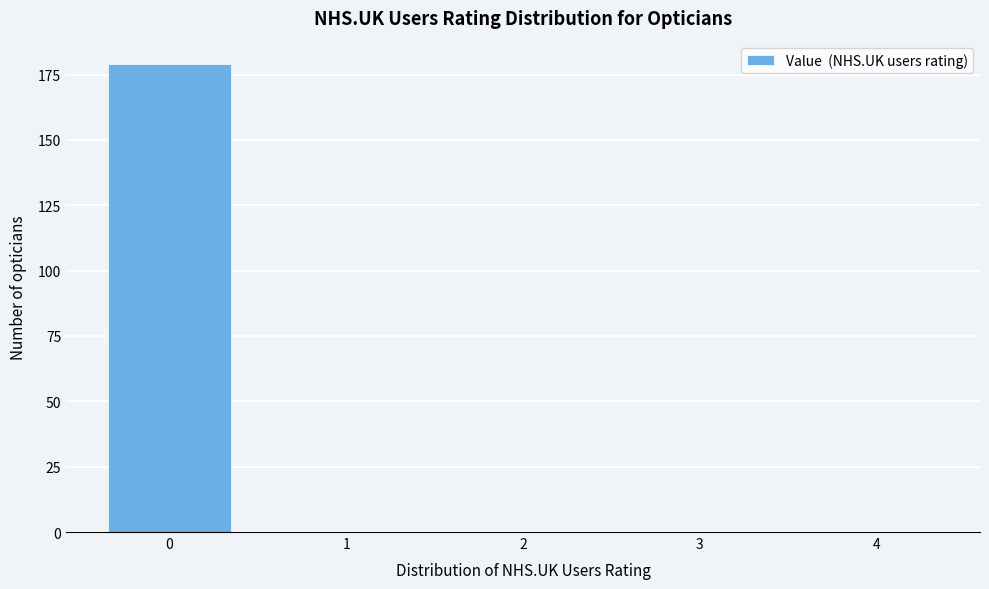

Reading right to left, what are all the values shown in this chart?

4=0	3=0	2=0	1=0	0=179